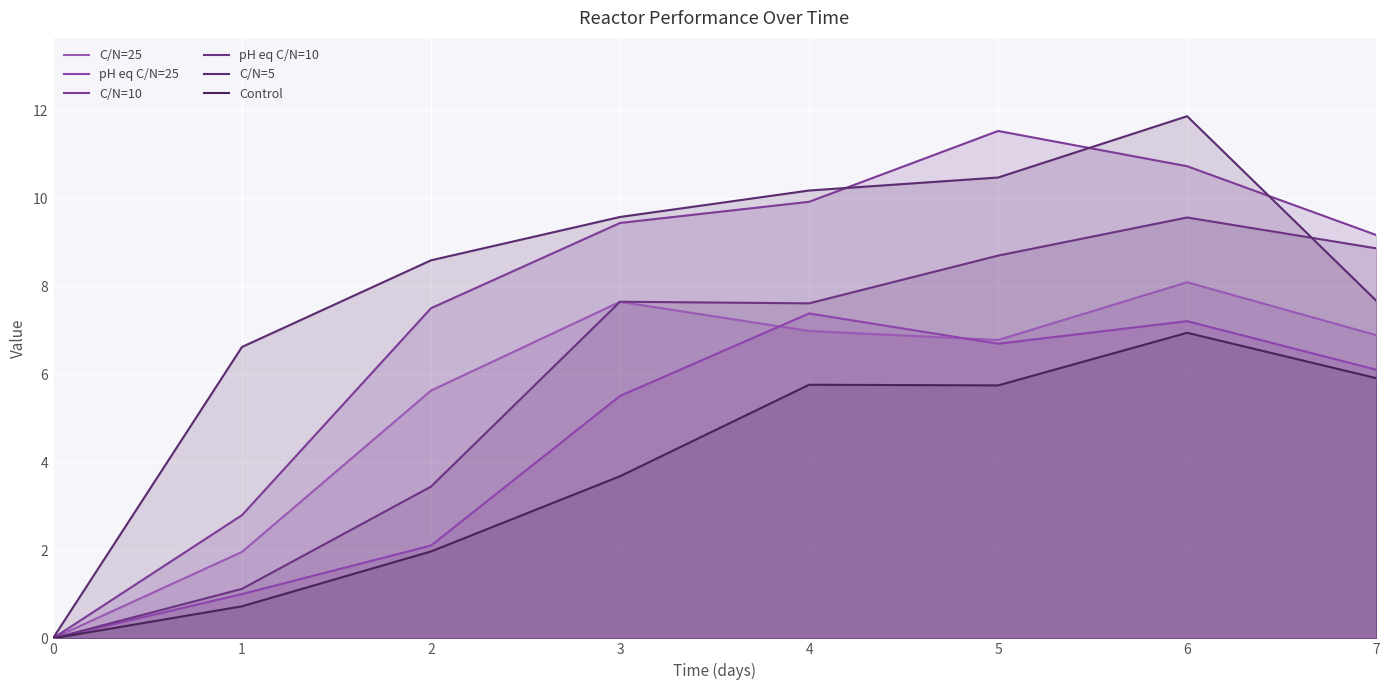

Which series has the largest range (max minus min)?

C/N=5